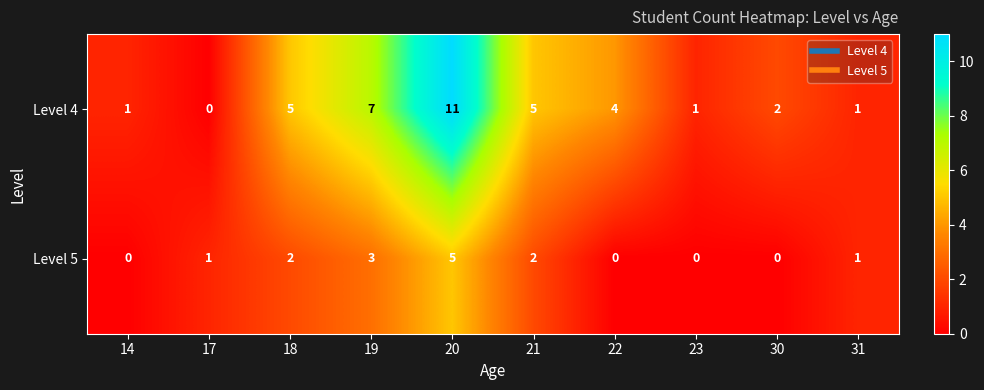

What is the average value of the Level 4 series?

4